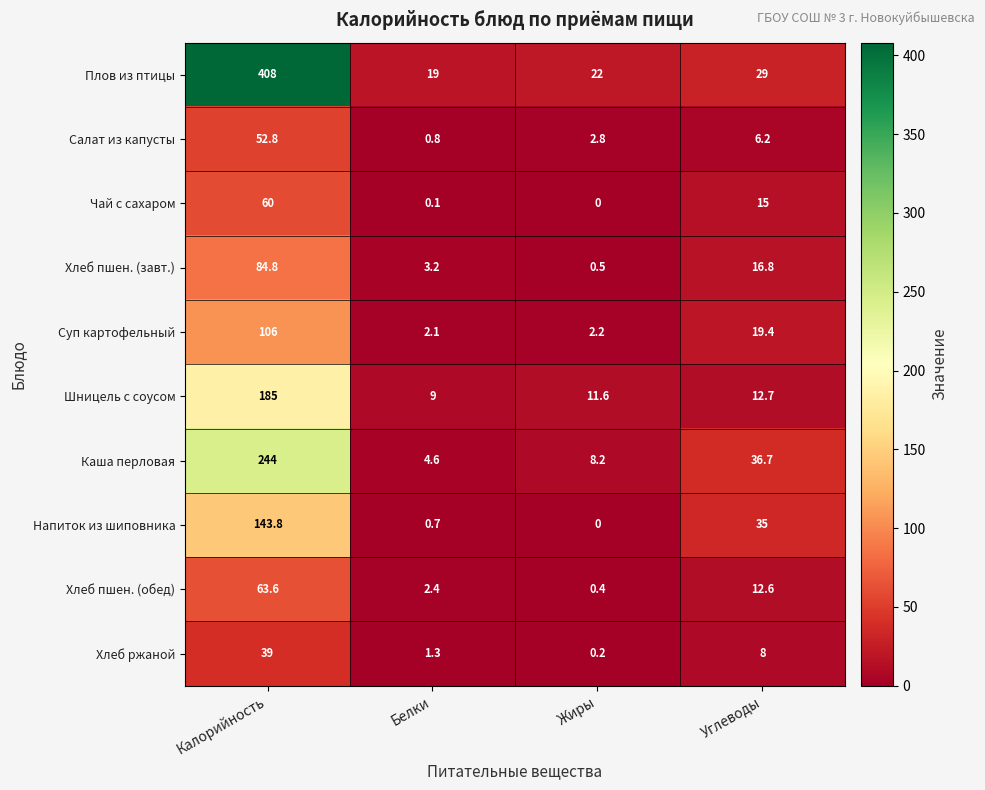

What is the average value of the Хлеб пшен. (обед) series?

19.8